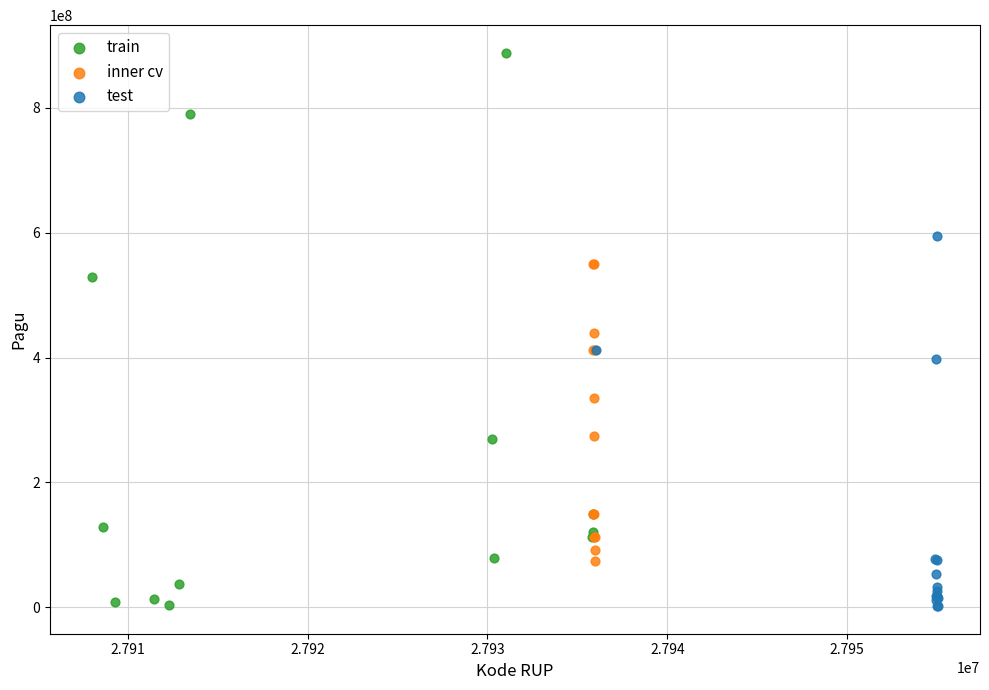

Which series has the largest Y range (max minus min)?

train